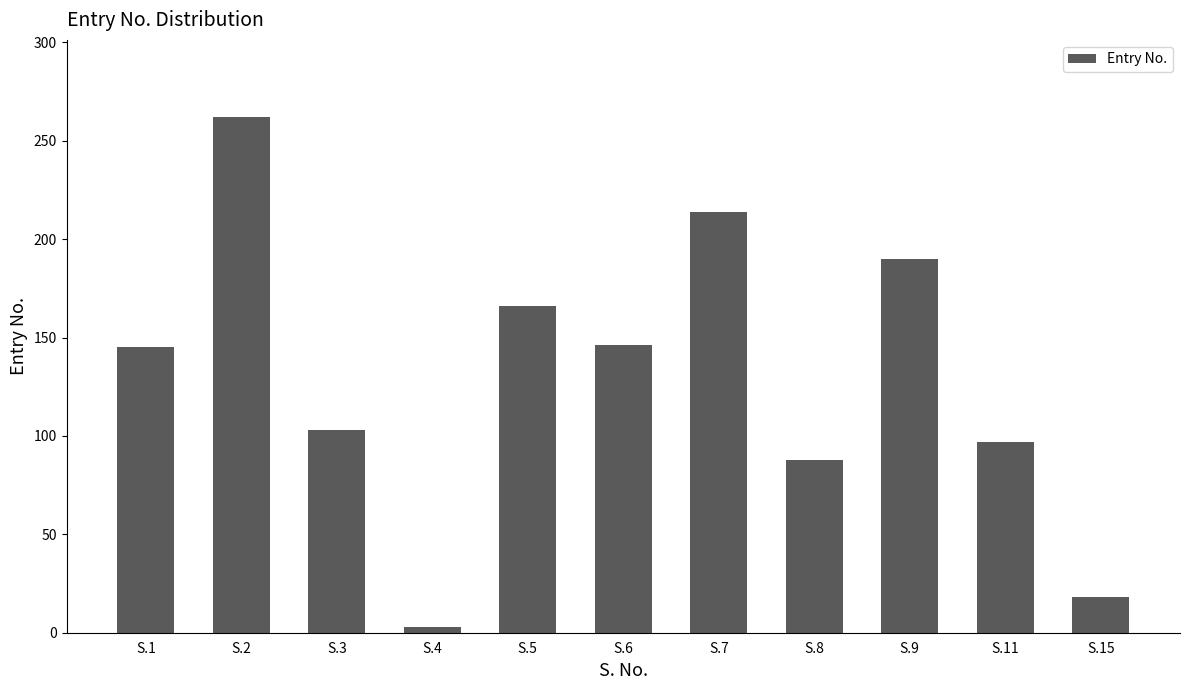

The chart shows a value of 18 at S.15. True or false?

True